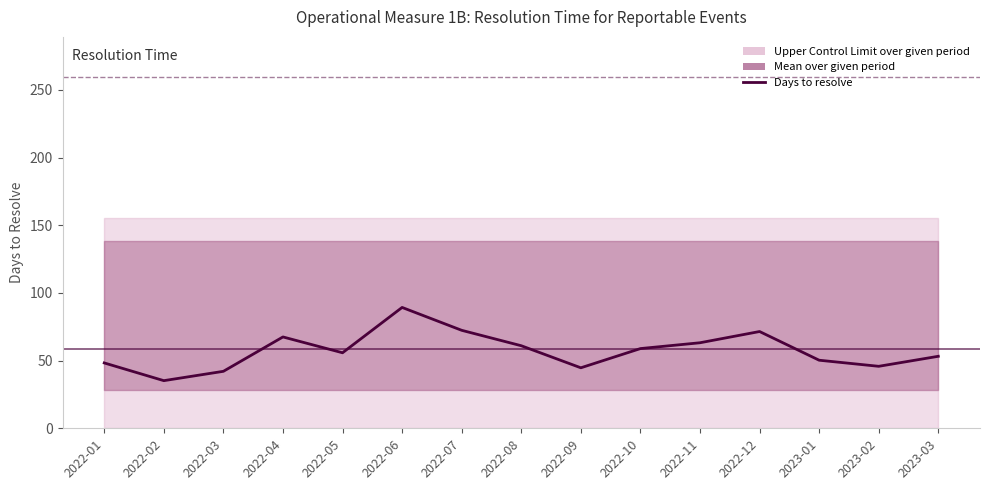

What is the sum of the values at 2023-03 and 2022-08?

114.2